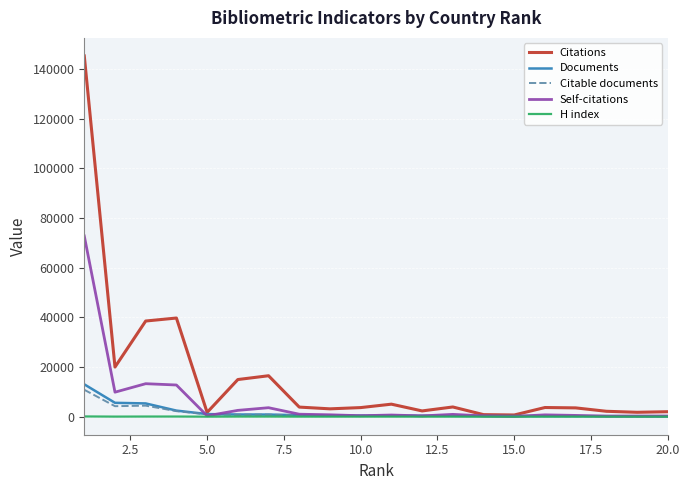

What is the greatest value displayed?

145267